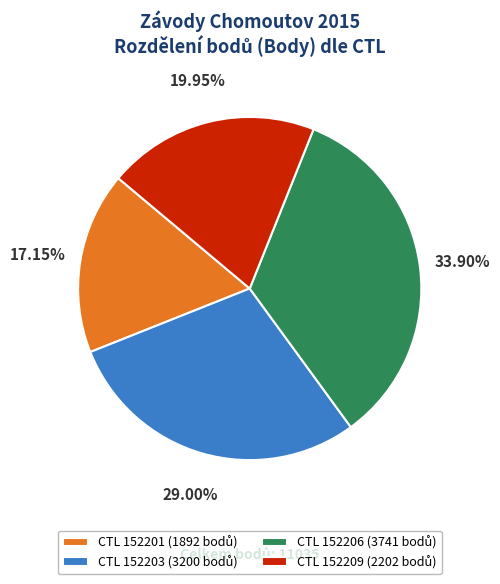

How many slices are in this pie chart?

4